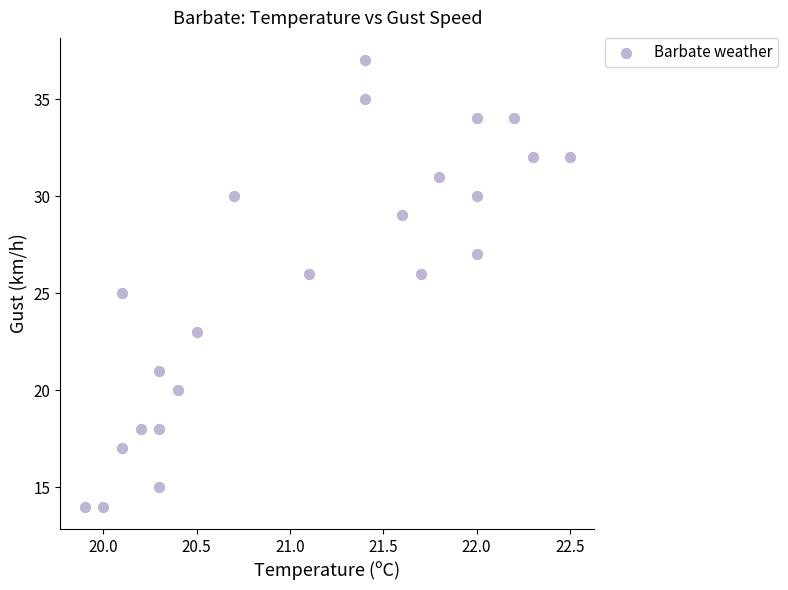

How many data points are displayed?

23